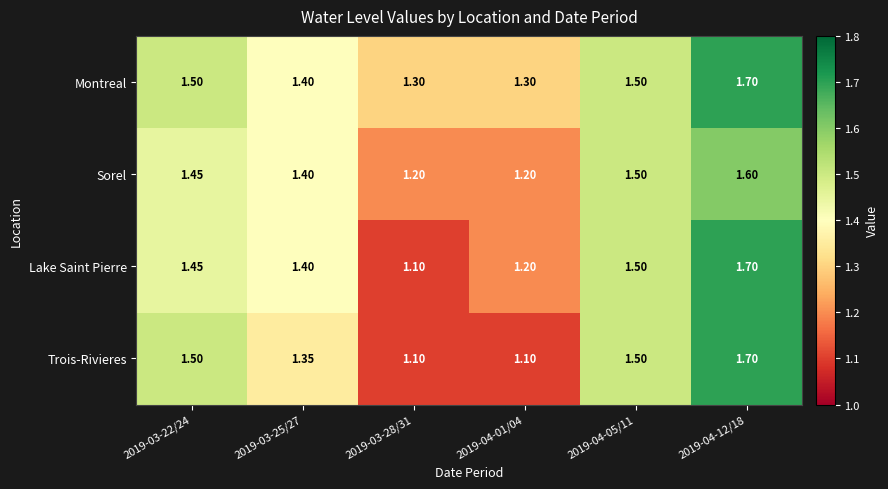

Is the value of Sorel at 2019-04-12/18 greater than the value of Lake Saint Pierre at 2019-04-05/11?

Yes